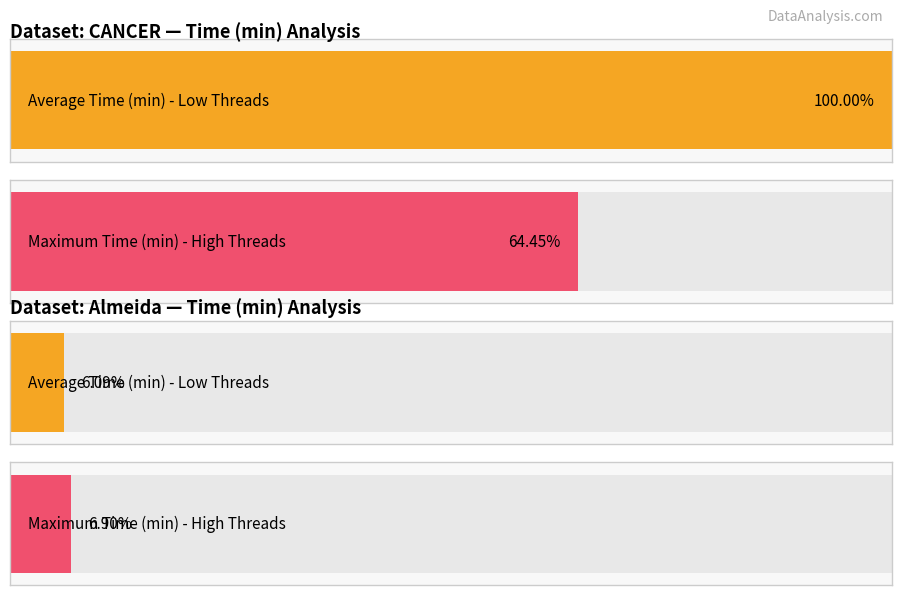

The Threads series shows 6.0 at Almeida/Qiime/Low. True or false?

True